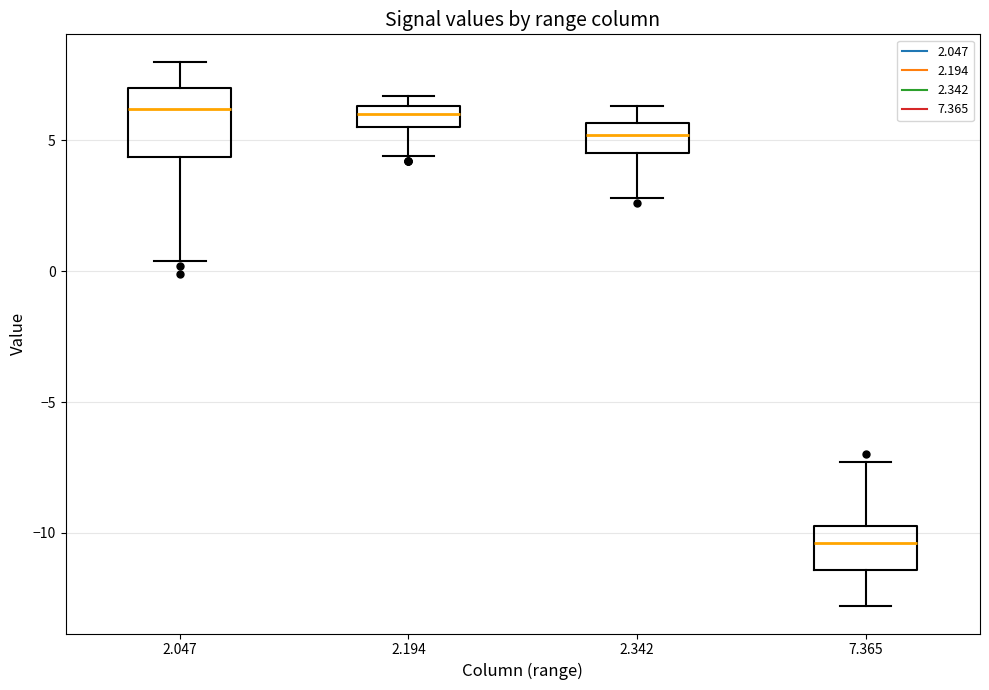

Where is the lower edge of the box at x = 2.047 on the y-axis? The values are not printed on the chart, so give them approximately, as read against the axis.

4.5